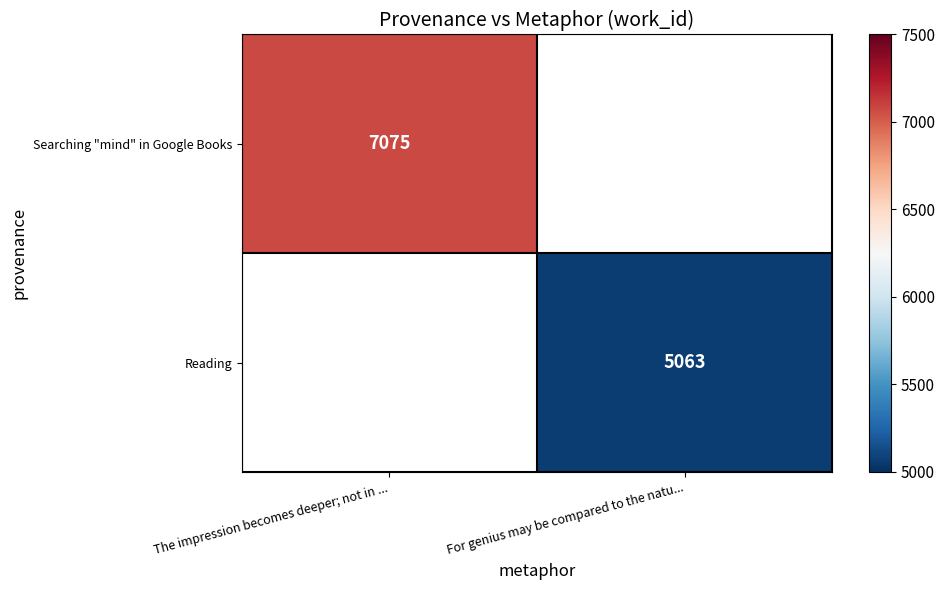

What is the smallest value displayed?

5063.0